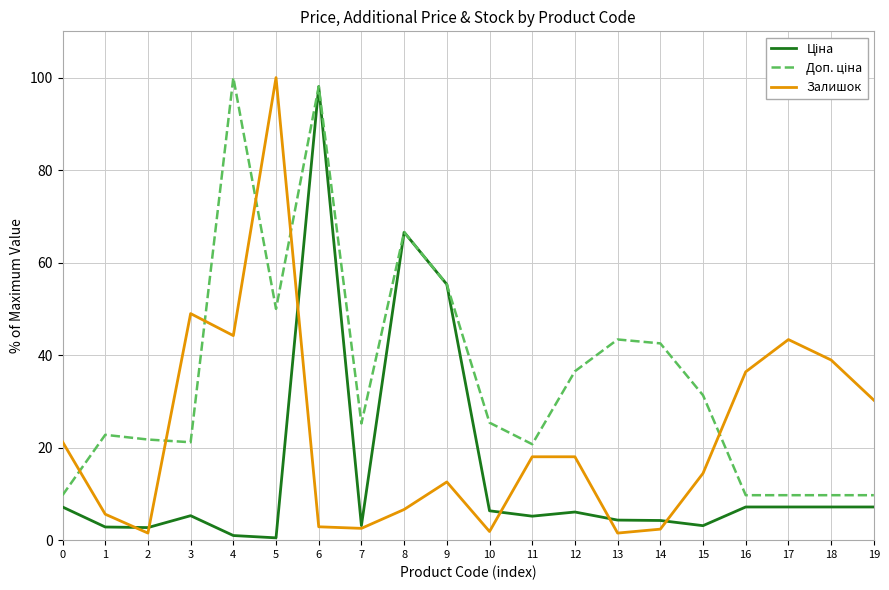

What is the highest value of the Залишок series?

100.0